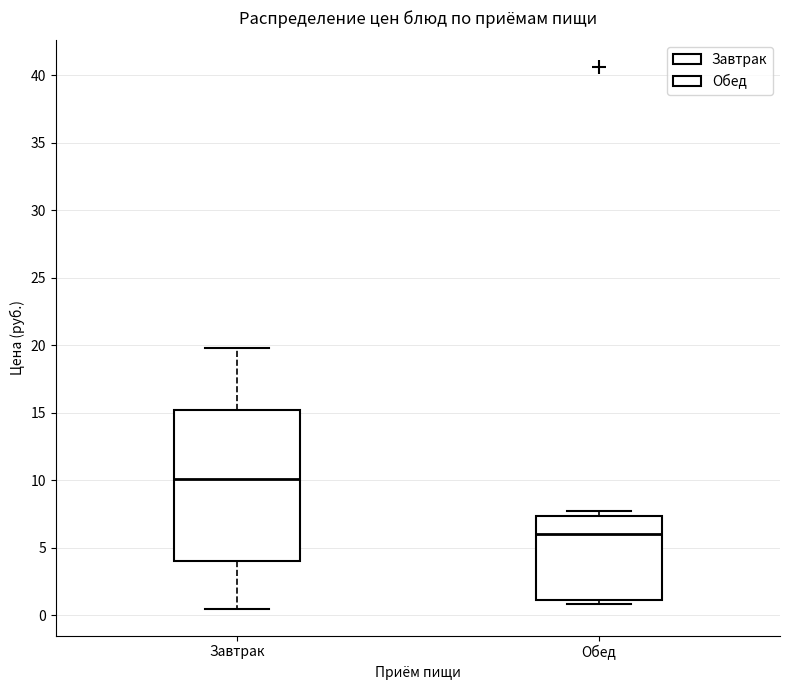

Where is the upper edge of the box for Завтрак on the y-axis? The values are not printed on the chart, so give them approximately, as read against the axis.

15.0